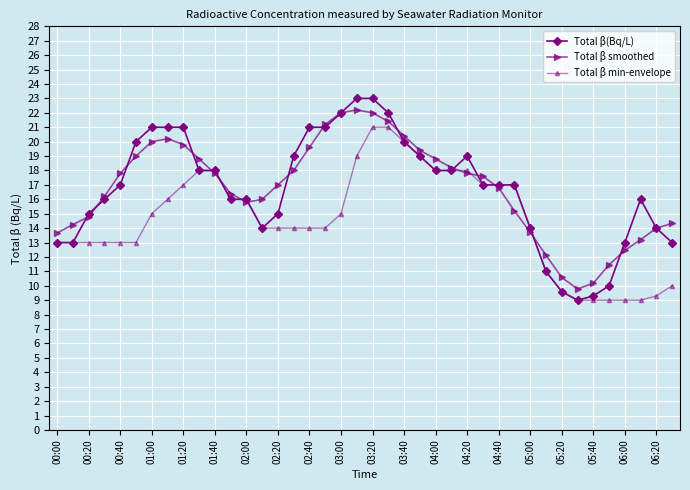

What is the lowest value of the Total β(Bq/L) series?

9.0